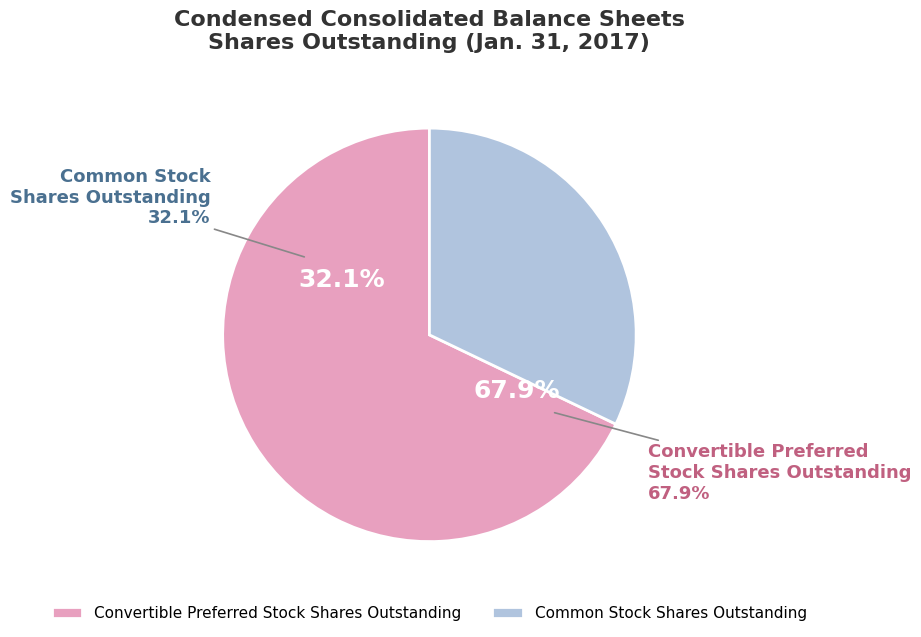

Rank the categories by value from highest to lowest.

Convertible Preferred Stock Shares Outstanding, Common Stock Shares Outstanding